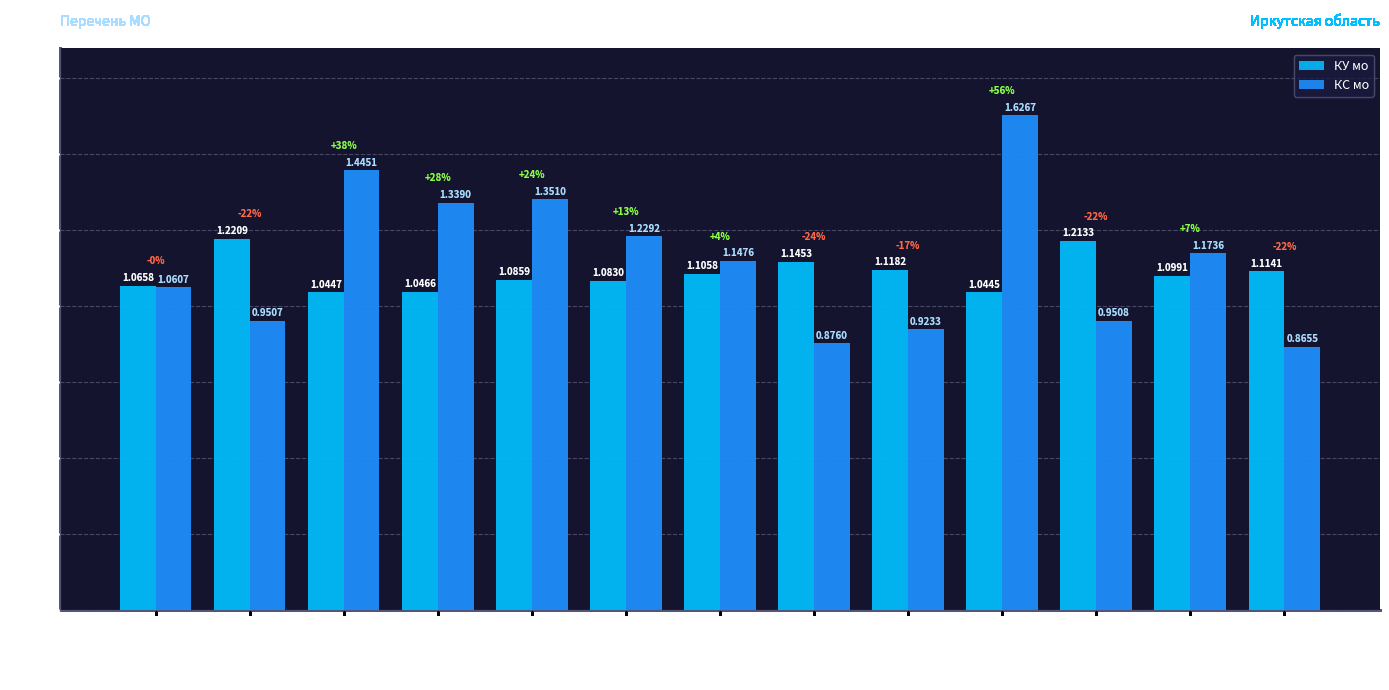

What is the label of the 7th bar from the right?

Тайшет РБ